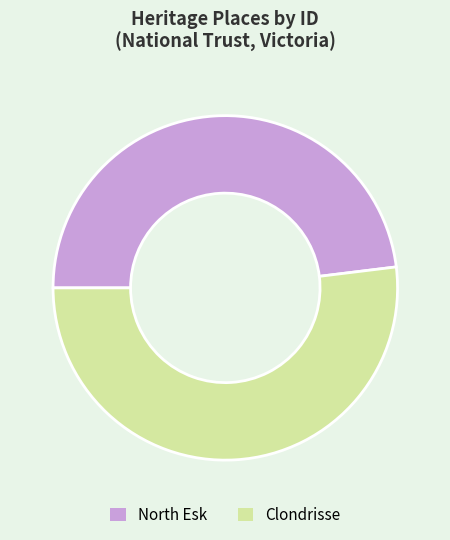

True or false: Clondrisse accounts for 52% of the total.

True